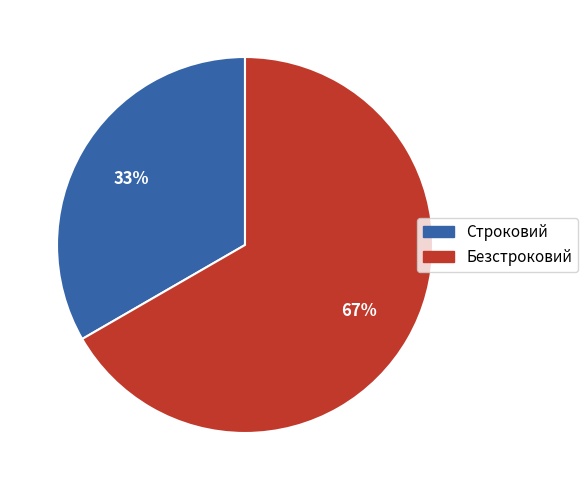

To the nearest percent, what percentage of the pie is Безстроковий?

67%